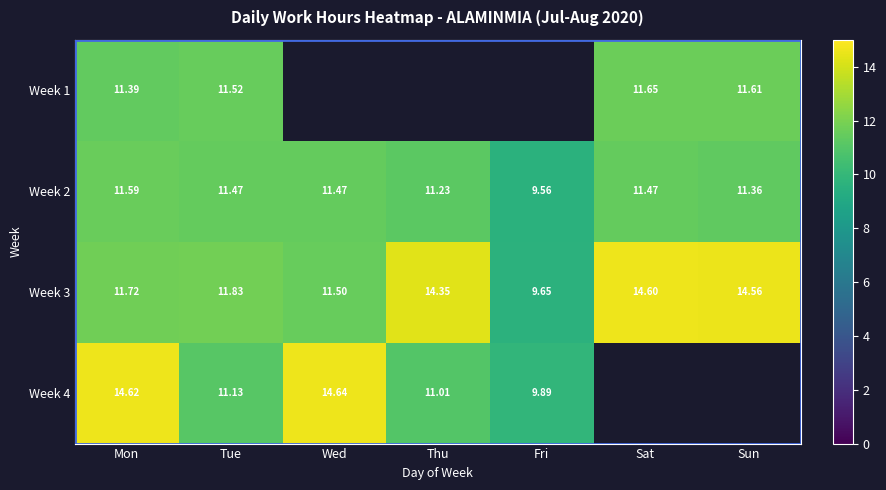

What is the difference between the Week 4 values at Fri and Tue?

1.2